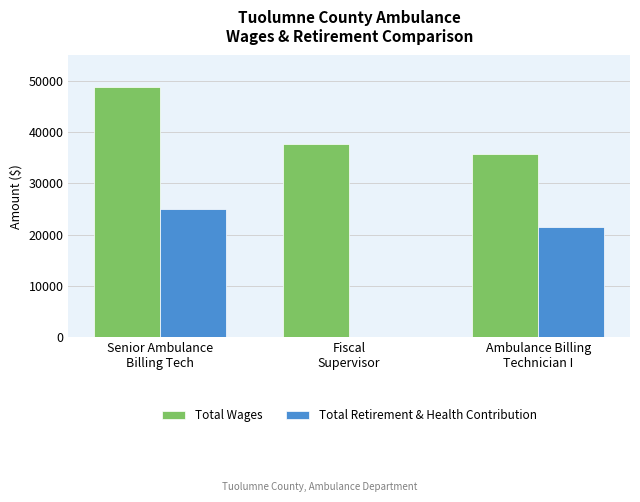

What are all the series names shown in the legend?

Total Wages, Total Retirement & Health Contribution